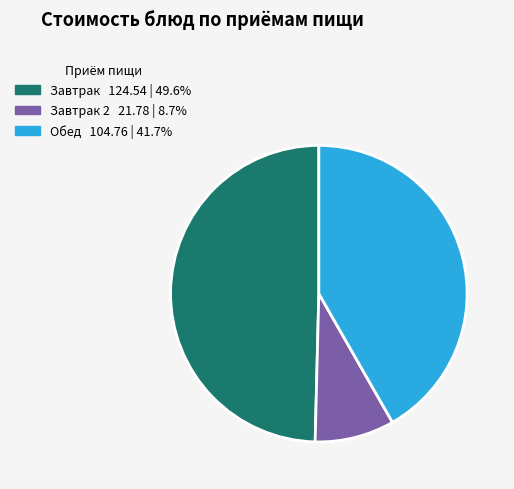

Is there any slice that represents more than half of the pie?

No